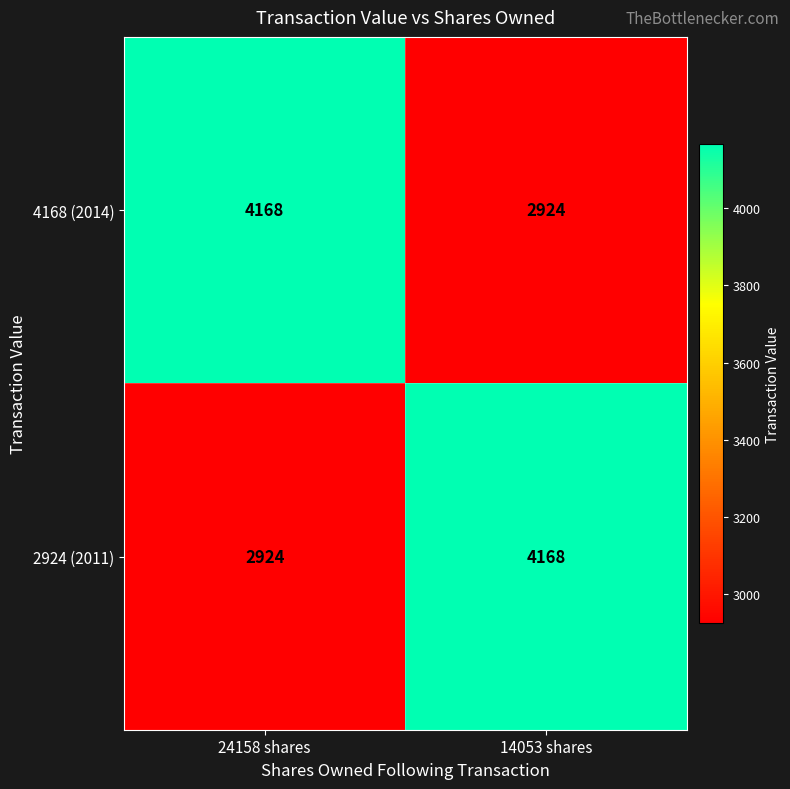

What is the difference between the 2924 (2011) values at 14053 shares and 24158 shares?

1244